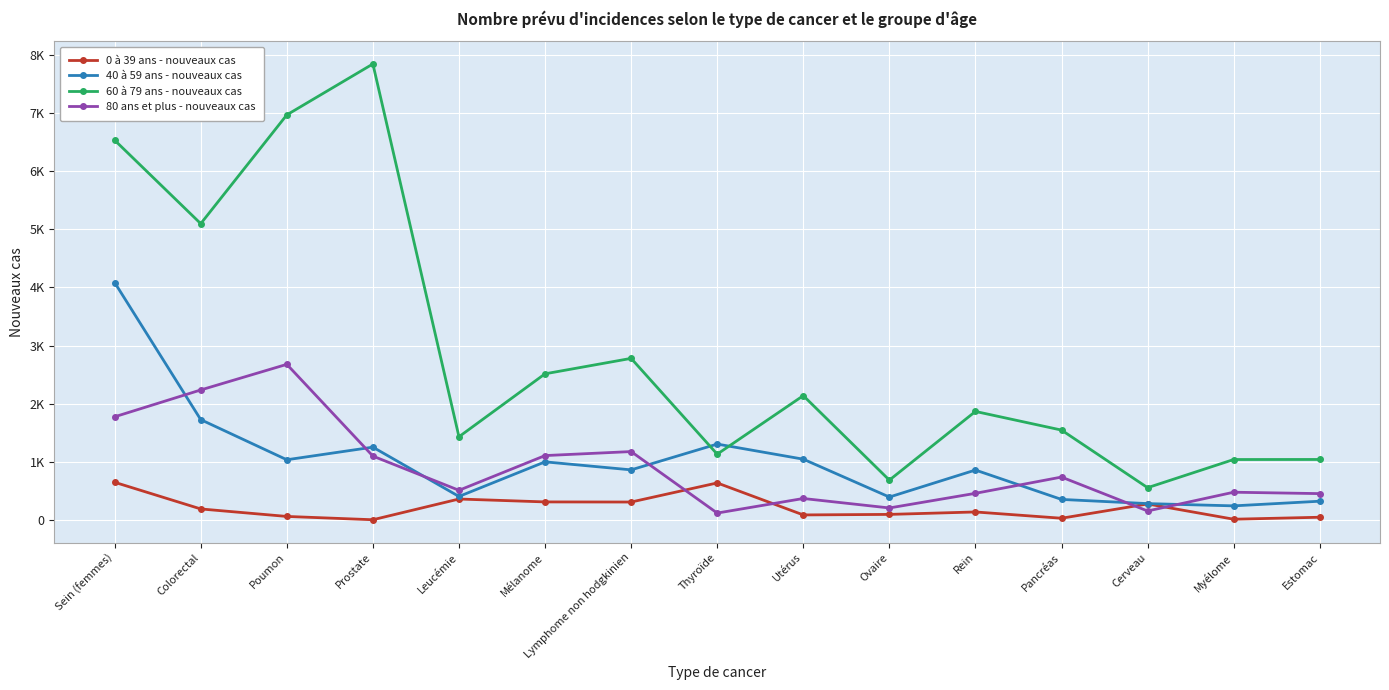

Where does the 40 à 59 ans - nouveaux cas series first go above 859?

Sein (femmes)